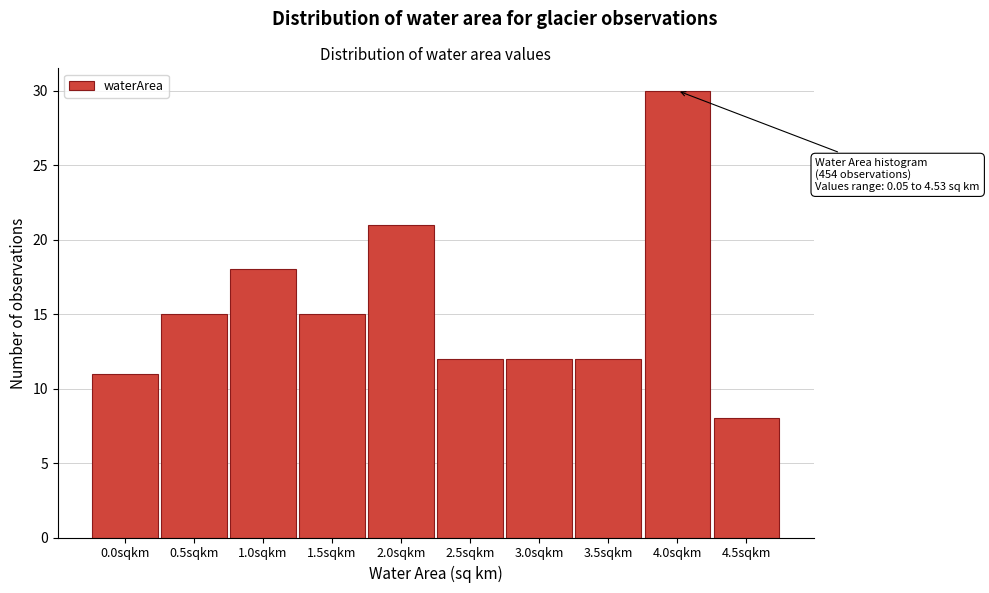

Reading left to right, what are all the values shown in this chart?

11	15	18	15	21	12	12	12	30	8